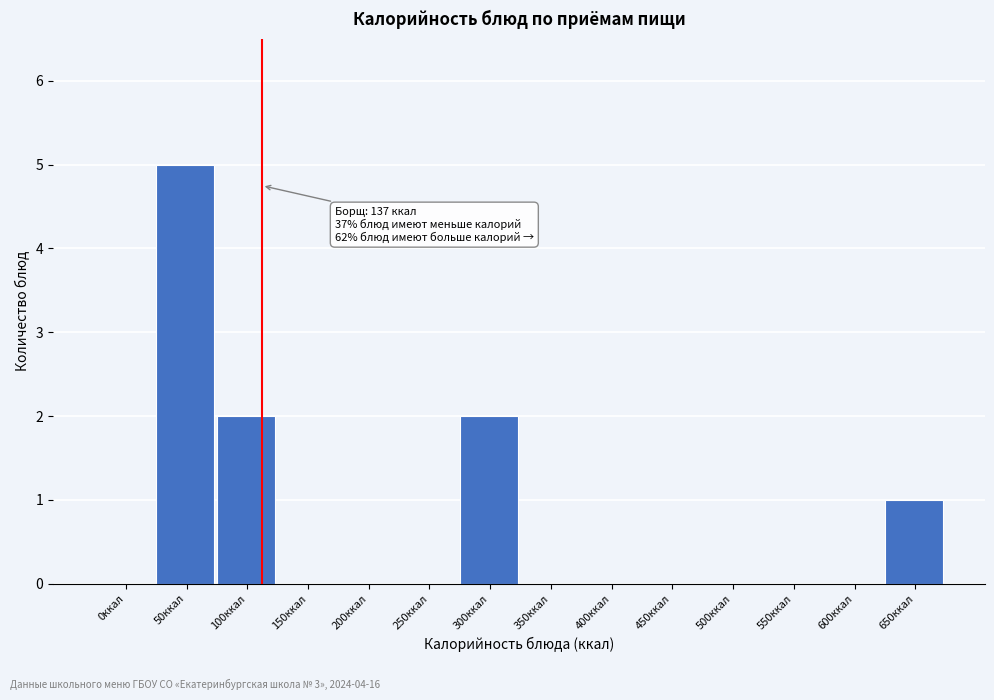

Reading left to right, transcribe all the data shown in this chart.

0ккал=0	50ккал=5	100ккал=2	150ккал=0	200ккал=0	250ккал=0	300ккал=2	350ккал=0	400ккал=0	450ккал=0	500ккал=0	550ккал=0	600ккал=0	650ккал=1